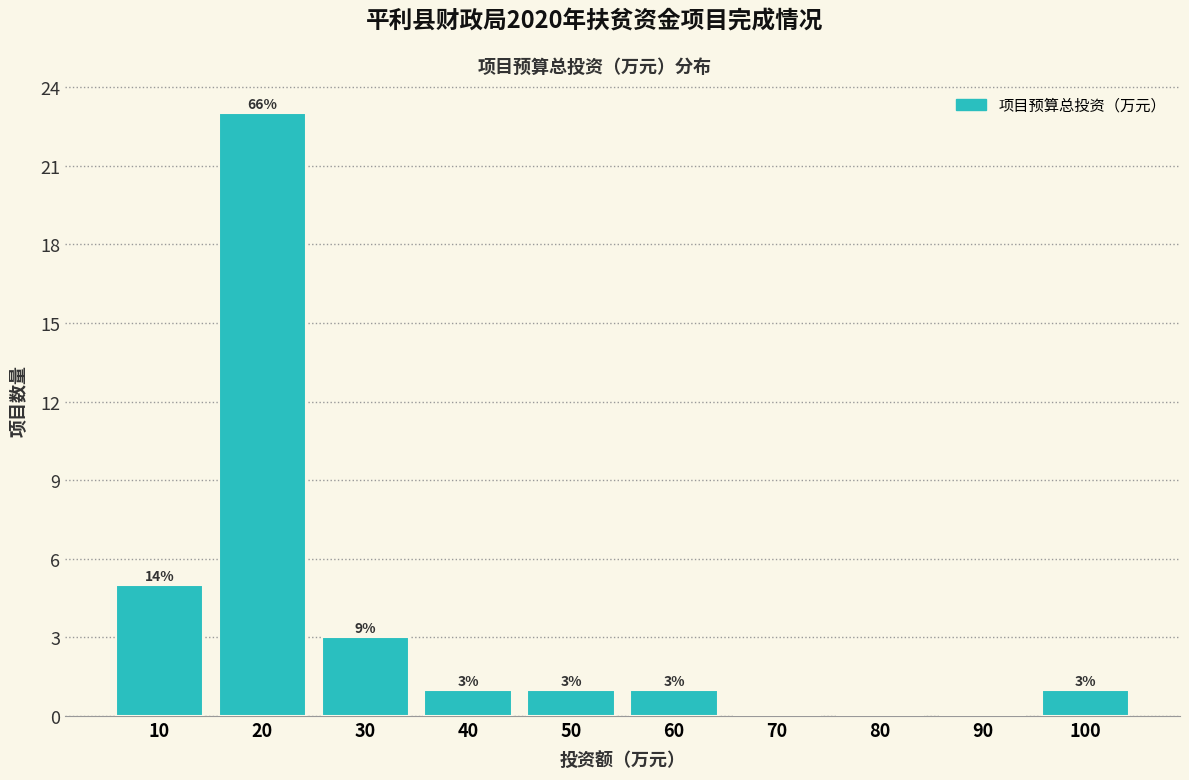

Over which range of the x-axis is the bar tallest?

15 to 25